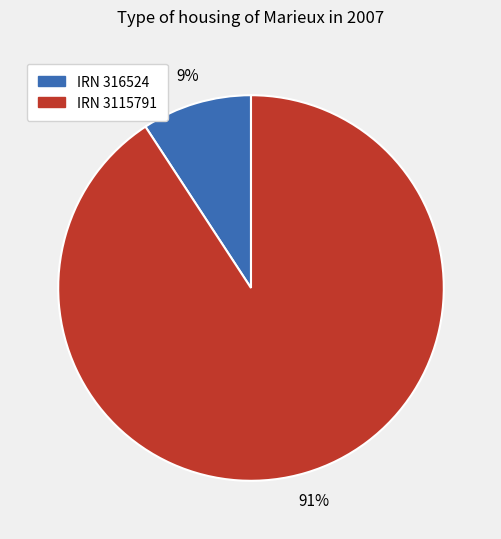

Which slice is the largest?

IRN 3115791